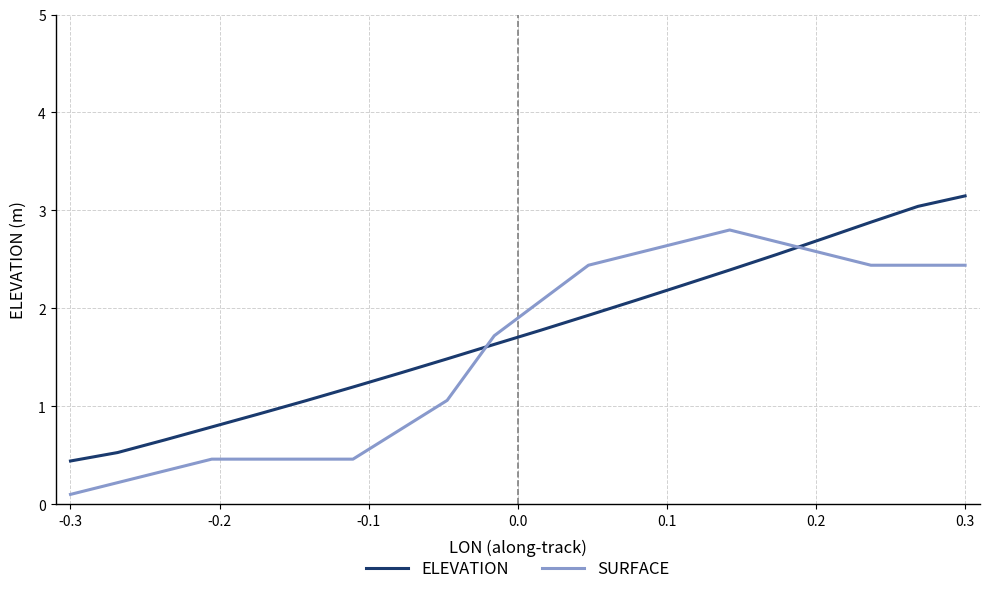

The value of ELEVATION at -0.2 is 4.8. True or false?

False